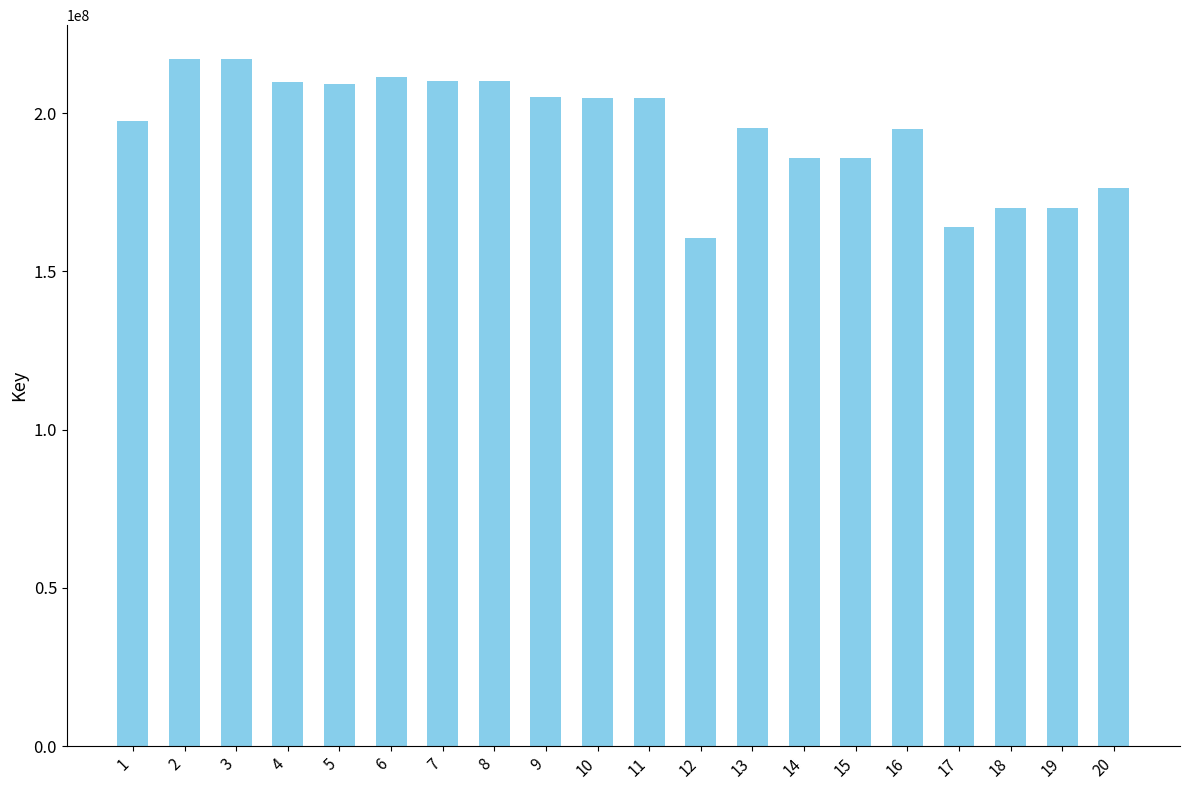

True or false: the data shows 160669428 at 12.

True